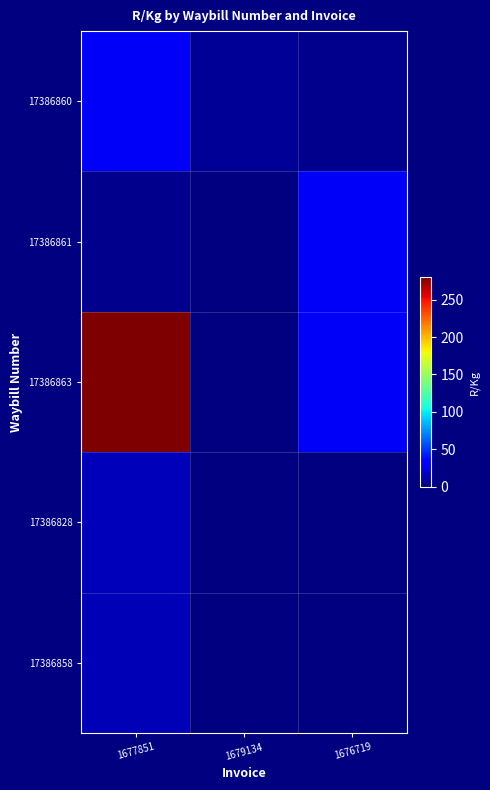

The 17386863 series shows 137.1 at 1677851. True or false?

False